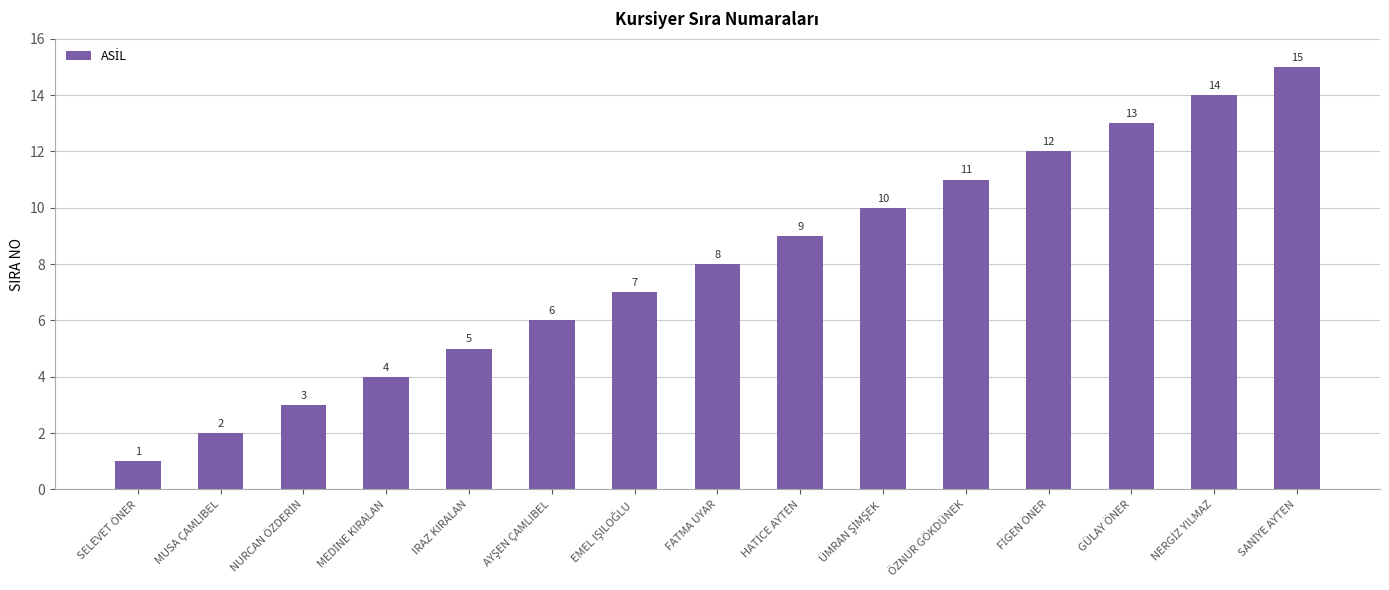

Which label corresponds to the smallest value in the chart?

SELEVET ÖNER